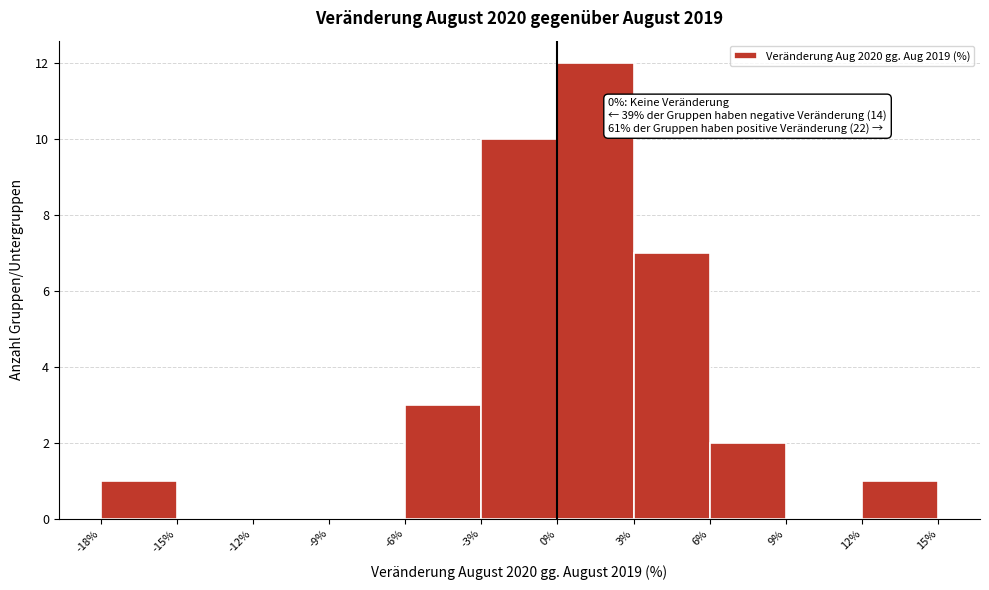

Which range on the x-axis has the tallest bar?

0% to 3%